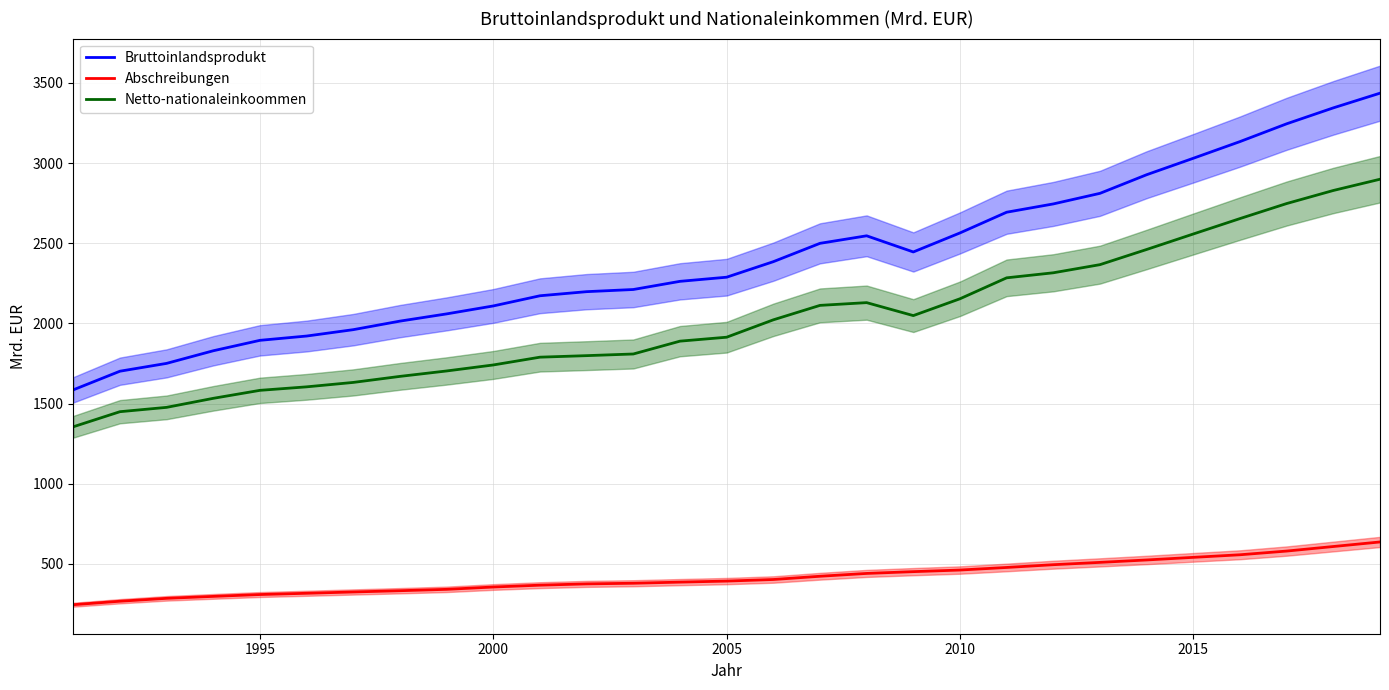

How many lines are shown in the chart?

3